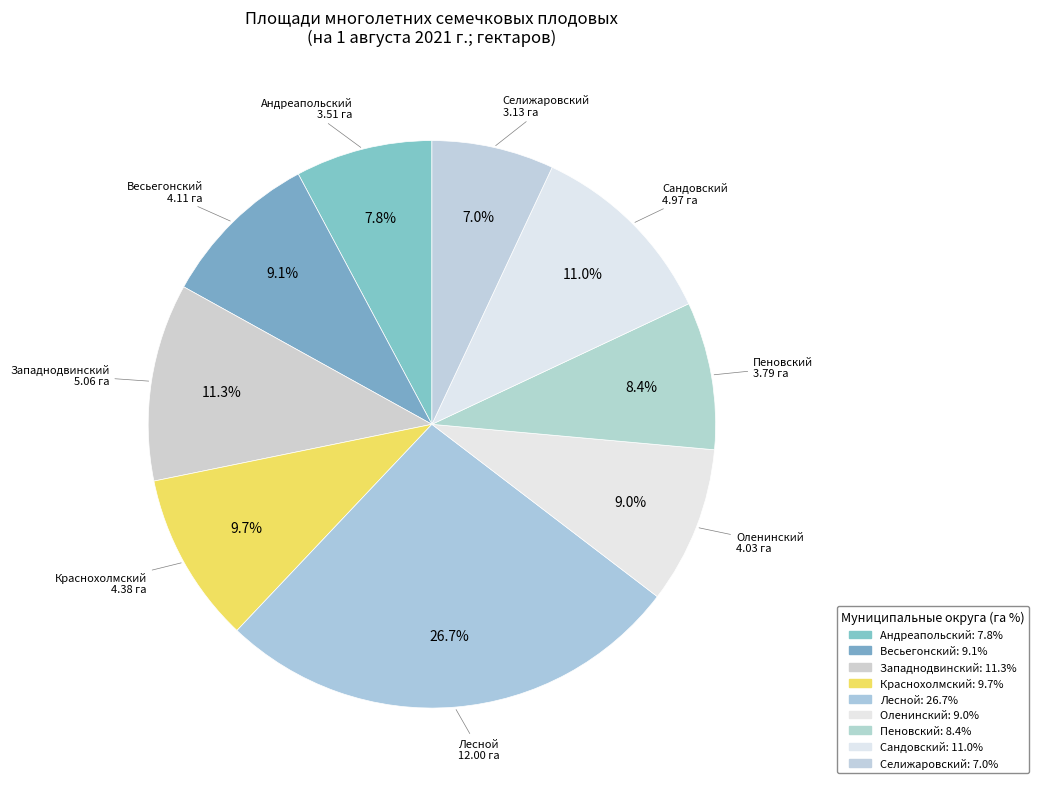

To the nearest percent, what is the difference between the largest and smallest slice percentages?

20%